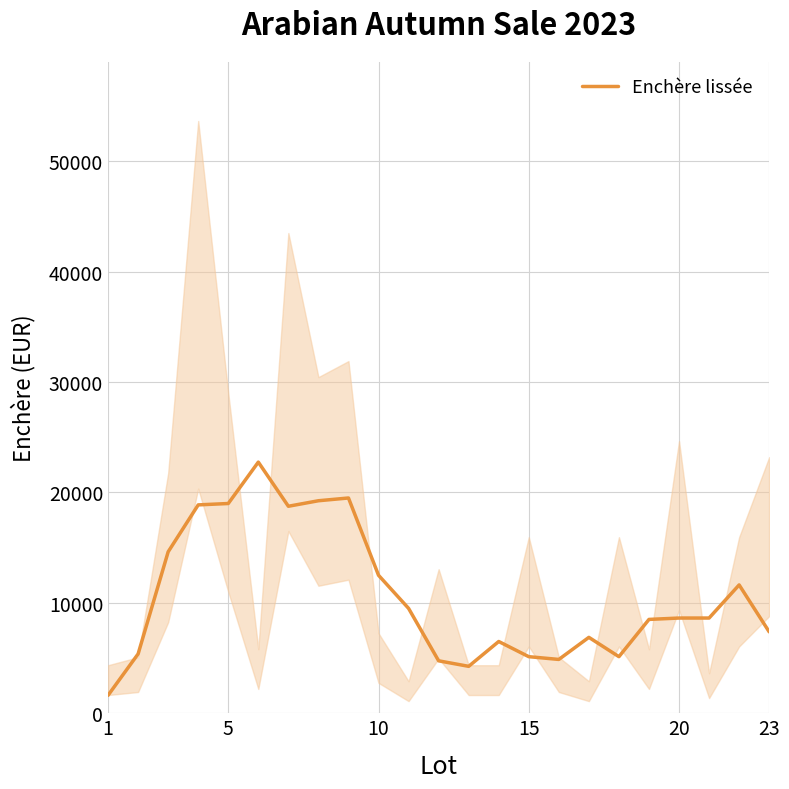

What is the lowest value of the Enchère lissée series?

1625